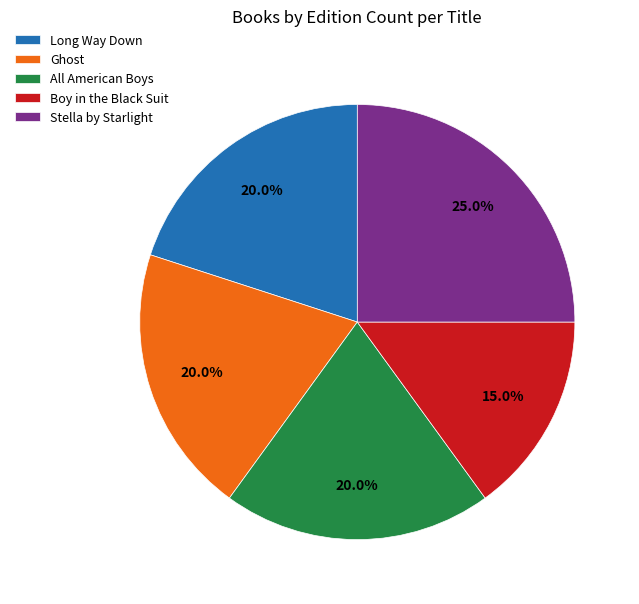

To the nearest percent, what percentage of the pie is Boy in the Black Suit?

15%